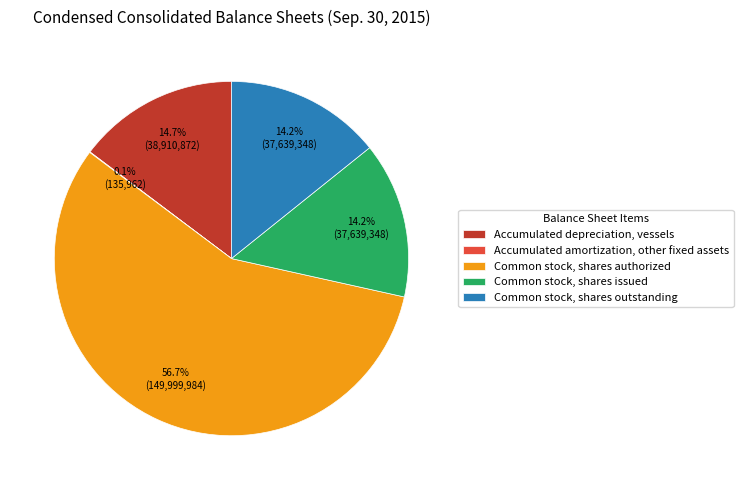

What percentage is NOT represented by Common stock, shares issued?

85.8%